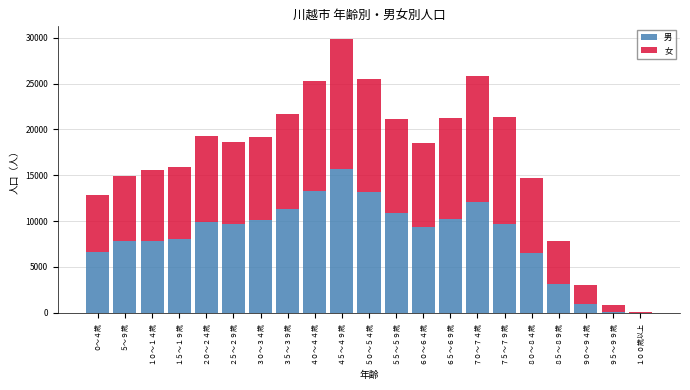

At which category is the sum across all series the highest?

４５～４９歳